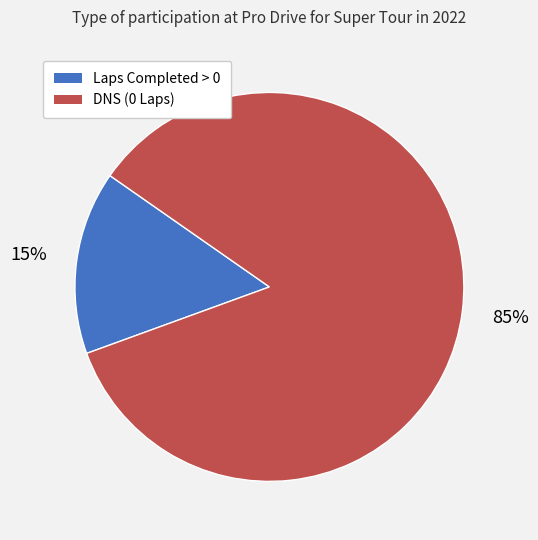

Does any single category account for the majority?

Yes